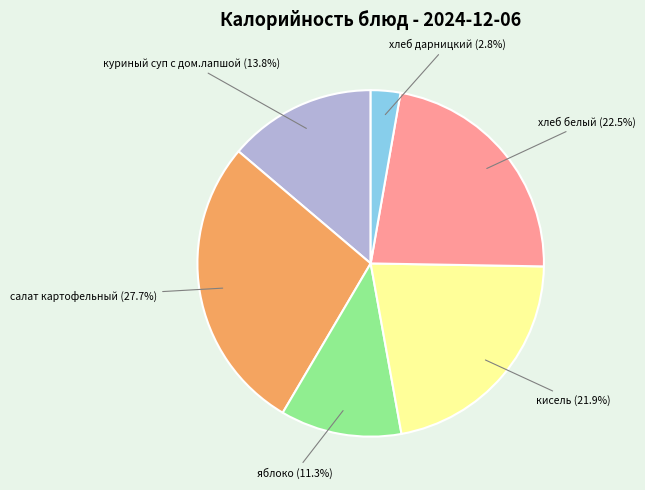

Is there a majority slice in this chart?

No